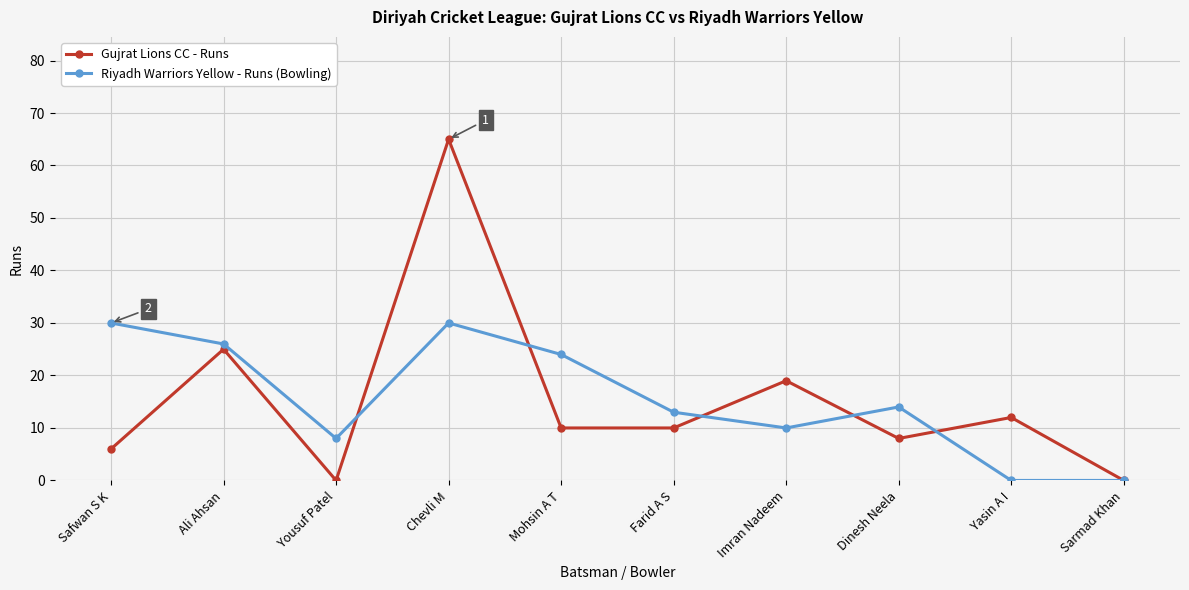

How many values in the Riyadh Warriors Yellow - Runs (Bowling) series are below 14?

5